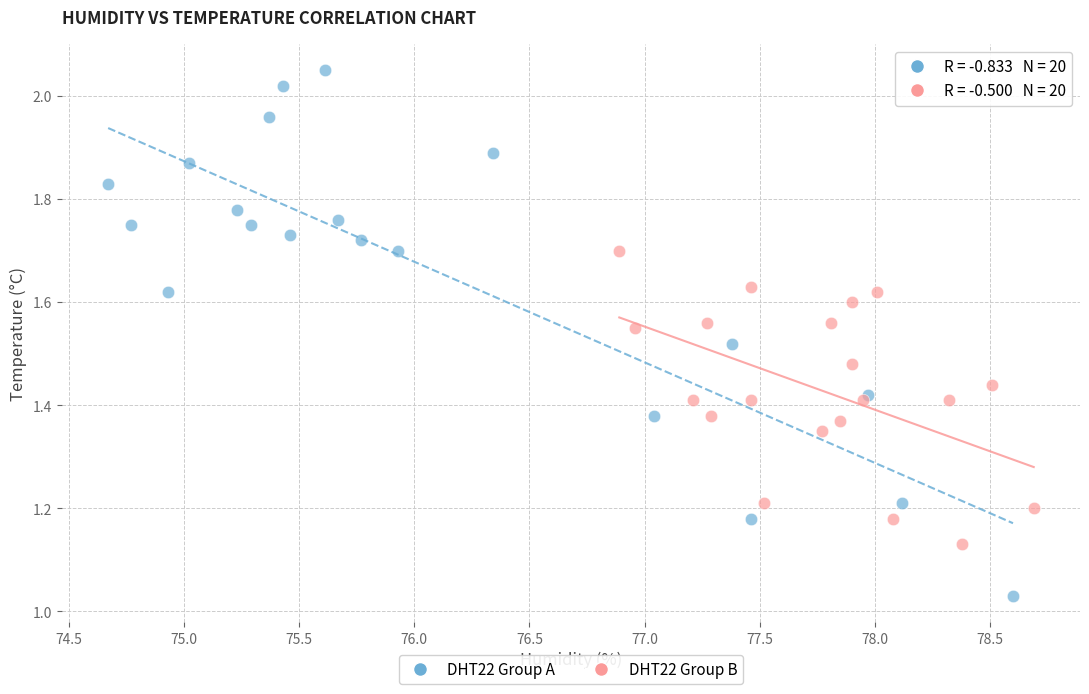

Which series has the largest Y range (max minus min)?

DHT22 Group A